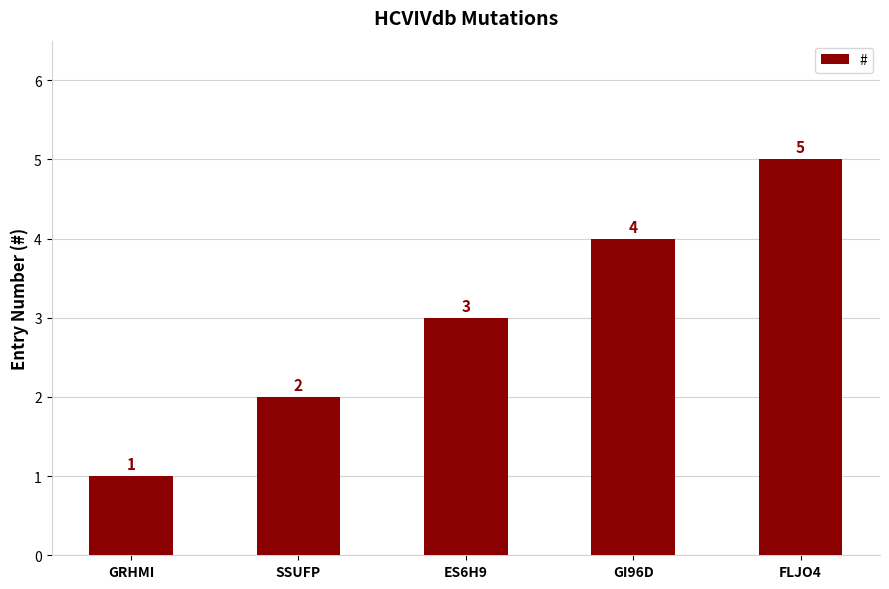

Reading right to left, what are all the values shown in this chart?

5	4	3	2	1